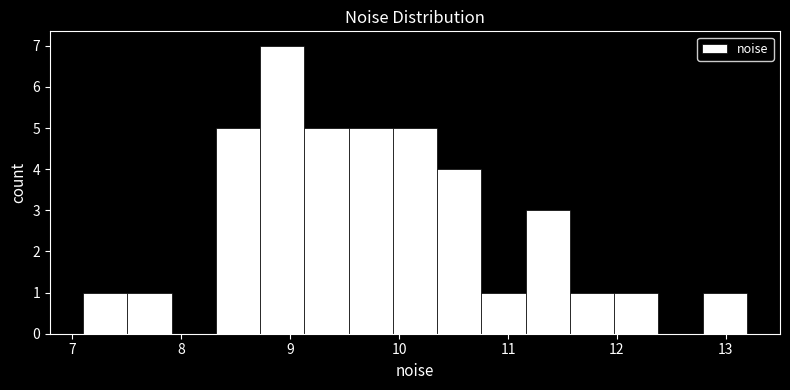

Reading left to right, list every bar in this chart as the range it spans on the x-axis followed by its height. Neither the bar edges nor the heights are printed on the chart, so give them approximately, as read against the axes.

7.1 to 7.5: 1
7.5 to 7.9: 1
7.9 to 8.3: 0
8.3 to 8.7: 5
8.7 to 9.1: 7
9.1 to 9.5: 5
9.5 to 9.9: 5
9.9 to 10.3: 5
10.3 to 10.8: 4
10.8 to 11.2: 1
11.2 to 11.6: 3
11.6 to 12.0: 1
12.0 to 12.4: 1
12.4 to 12.8: 0
12.8 to 13.2: 1